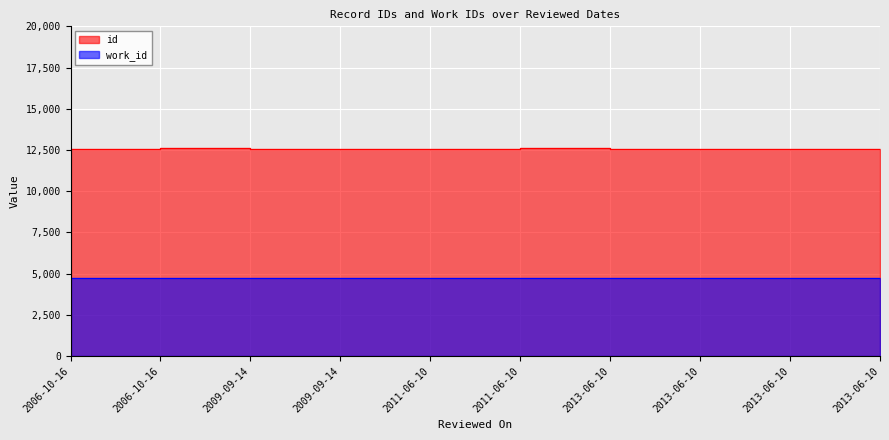

What is the average value of the id series?

12586